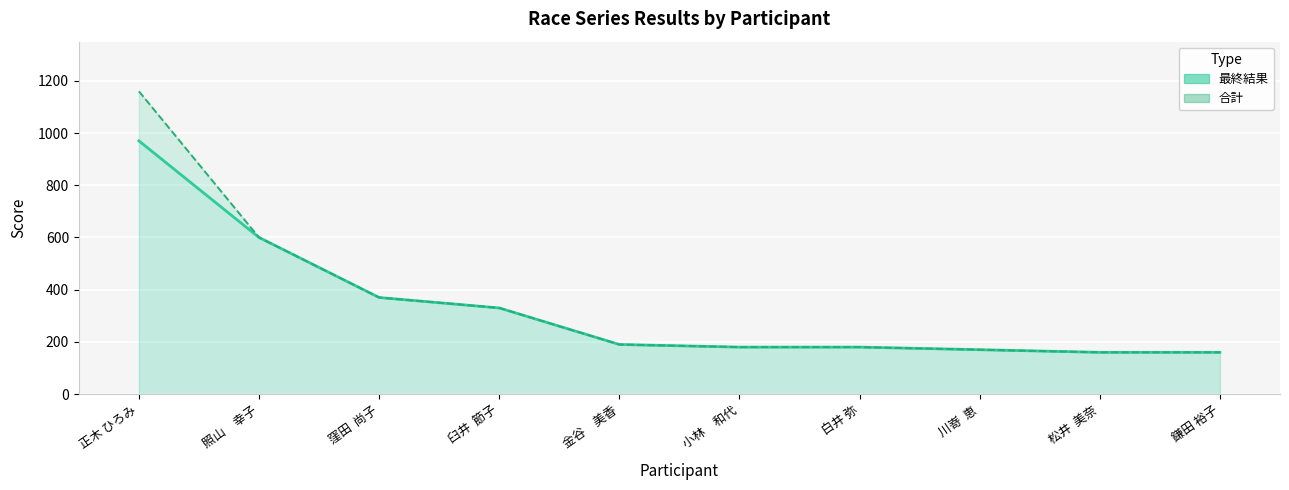

What is the difference between the 最終結果 values at 窪田  尚子 and 川嵜  恵?

200